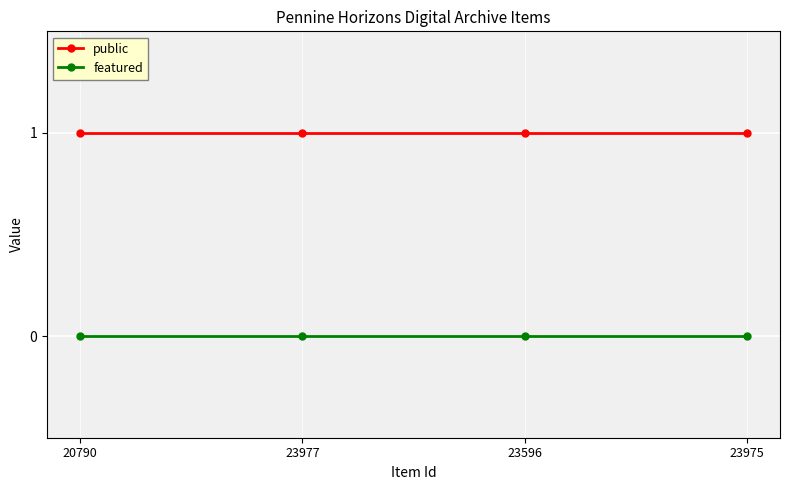

At 23977, list the series in order from smallest to largest.

featured, public